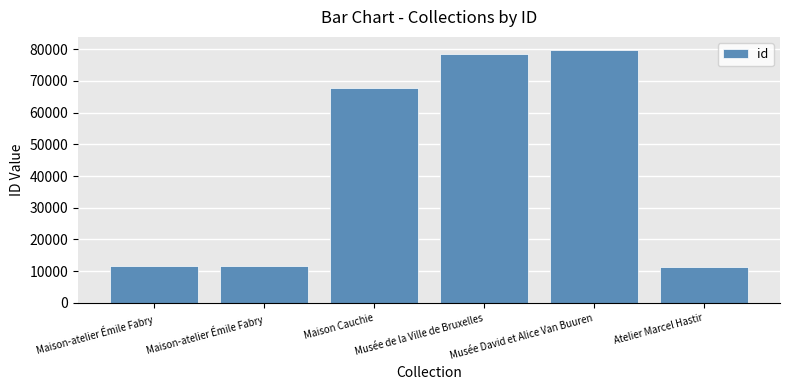

How many bars are there in total?

6